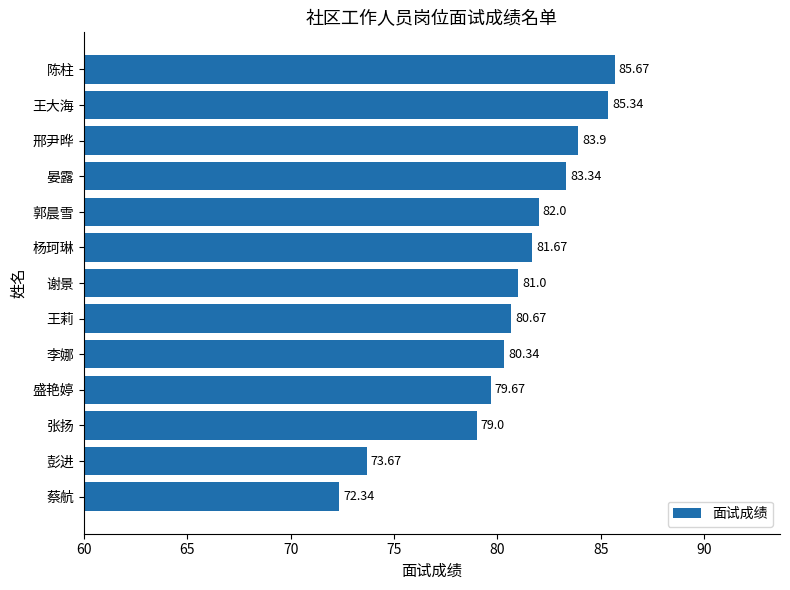

Where is the data nearest to the value 79?

张扬